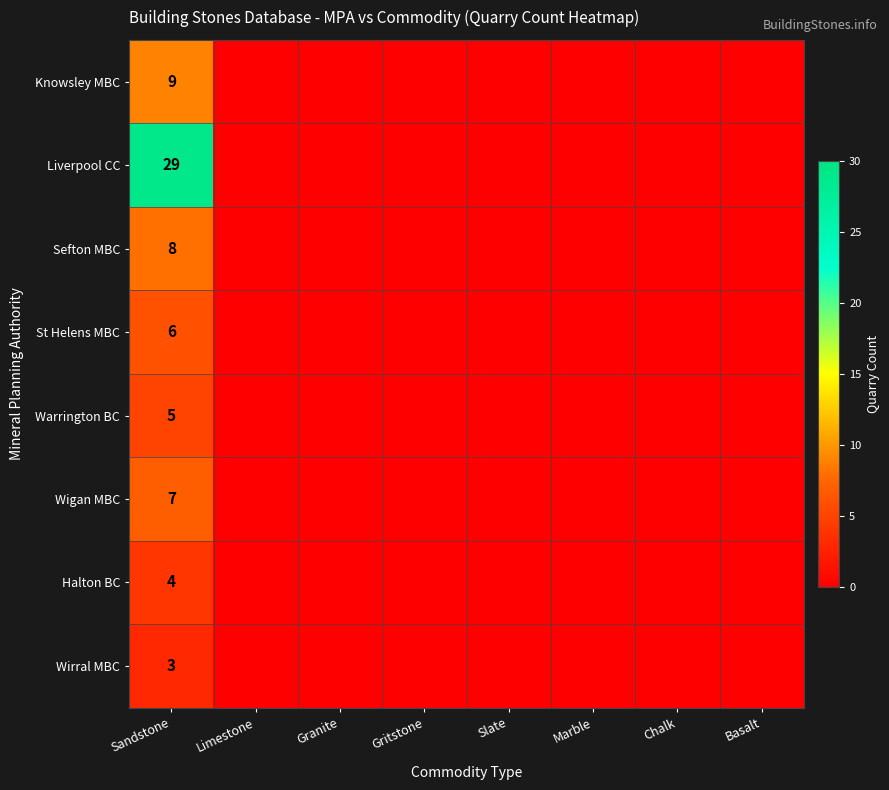

Is it true that Wirral MBC equals 3 at Sandstone?

True